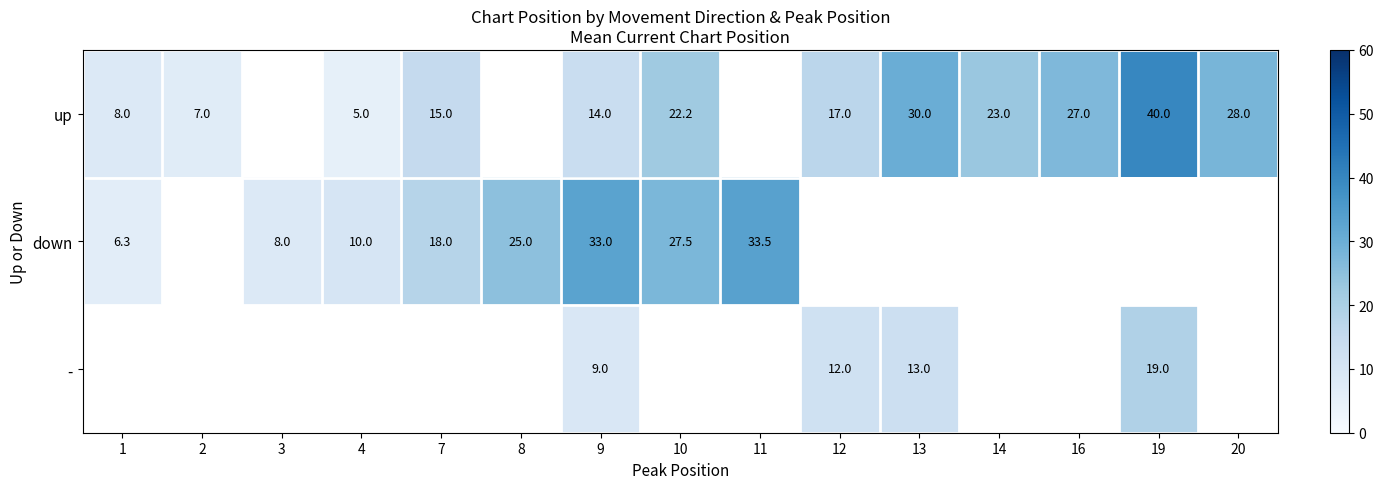

Is it true that - equals 20.4 at 13?

False